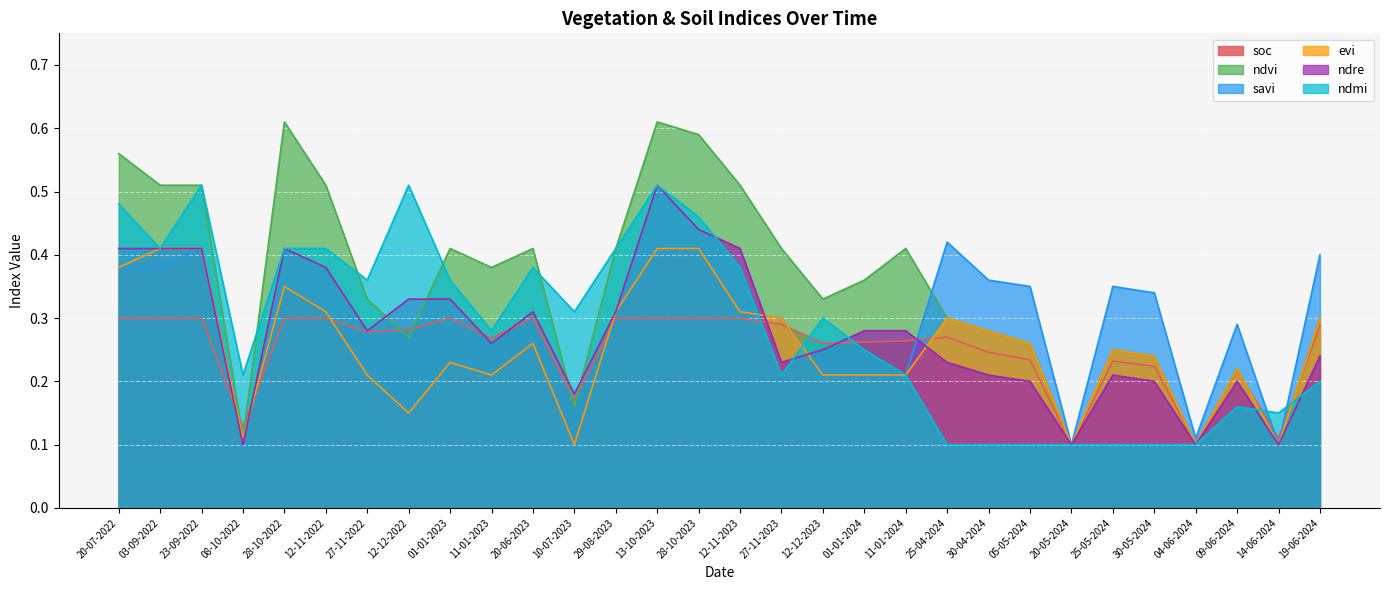

What is the label of the 22nd point from the left?

30-04-2024